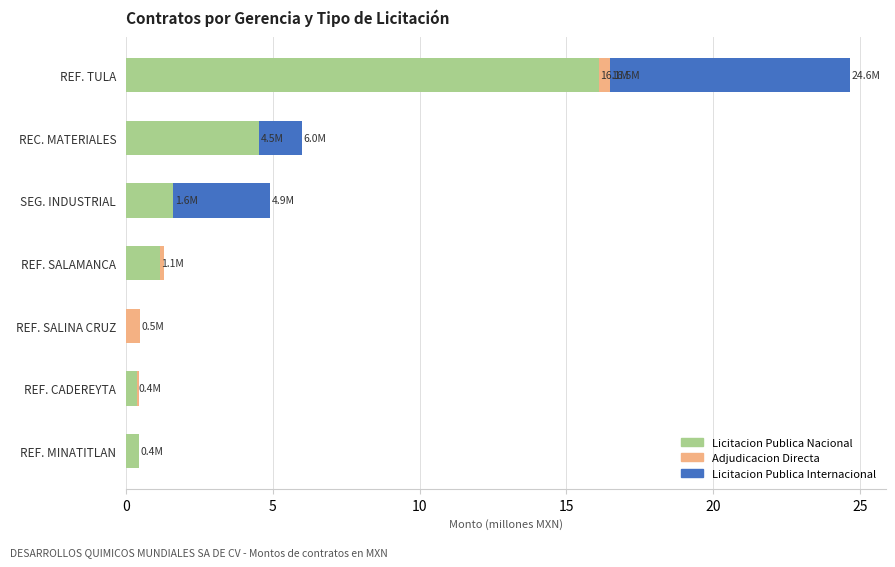

At which category is the sum across all series the highest?

REF. TULA